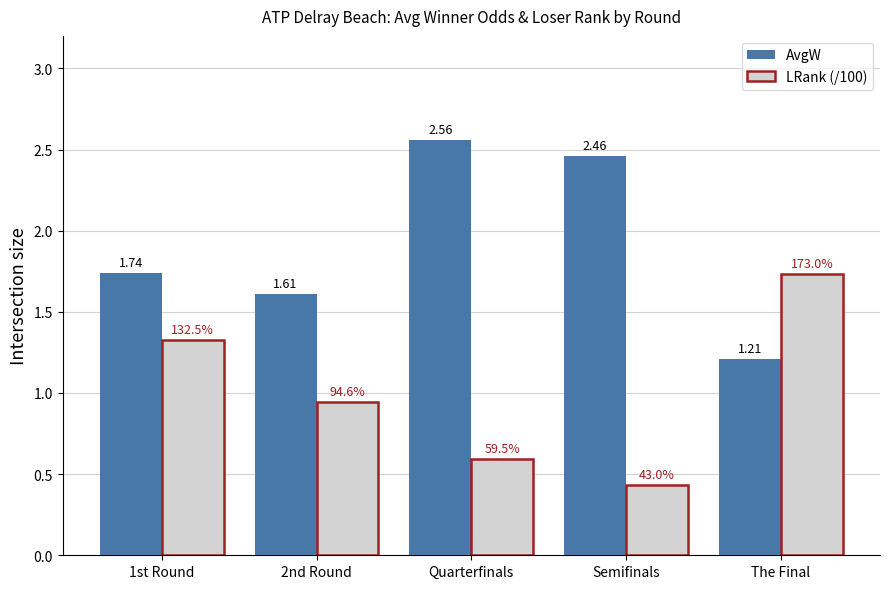

Rank the series at 1st Round from highest to lowest value.

AvgW, LRank (/100)